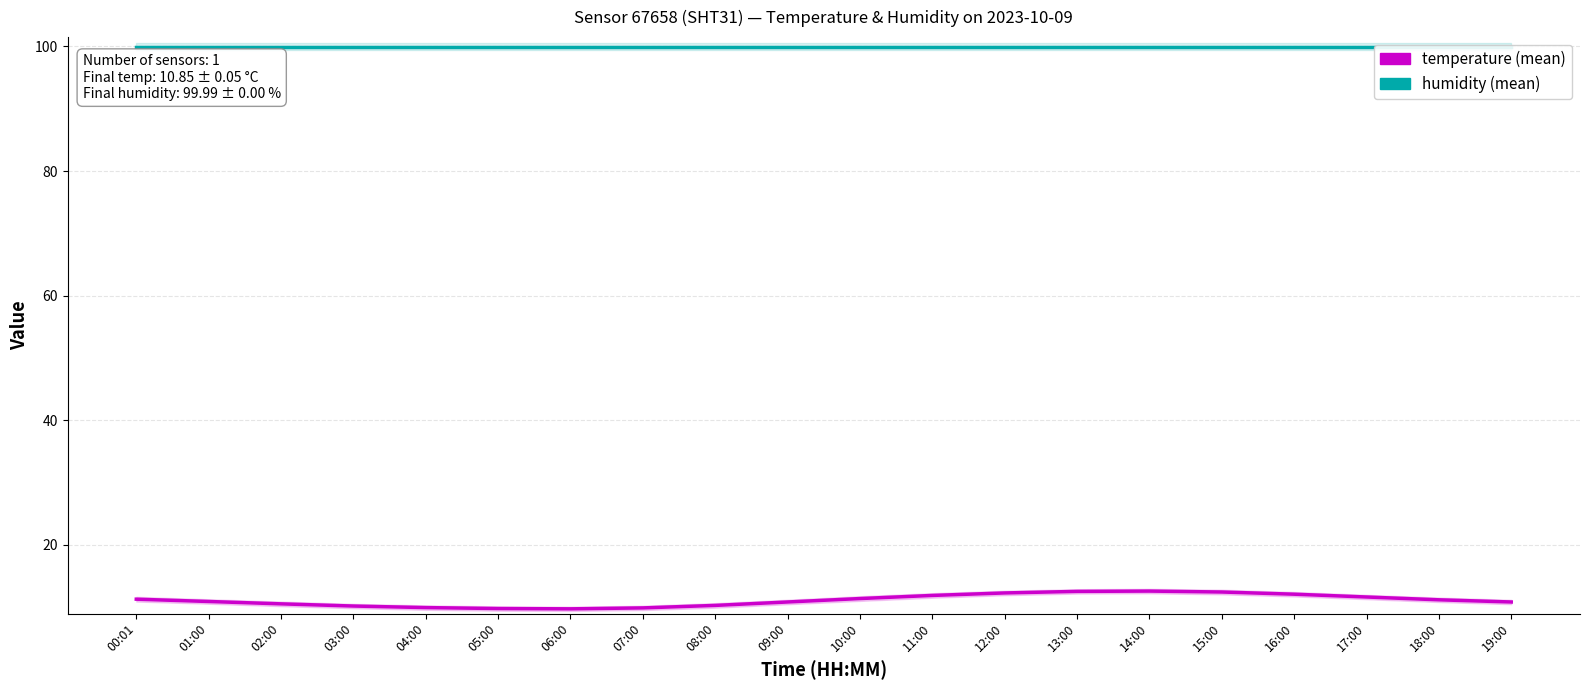

True or false: temperature (mean) has a value of 17.0 at 04:00.

False